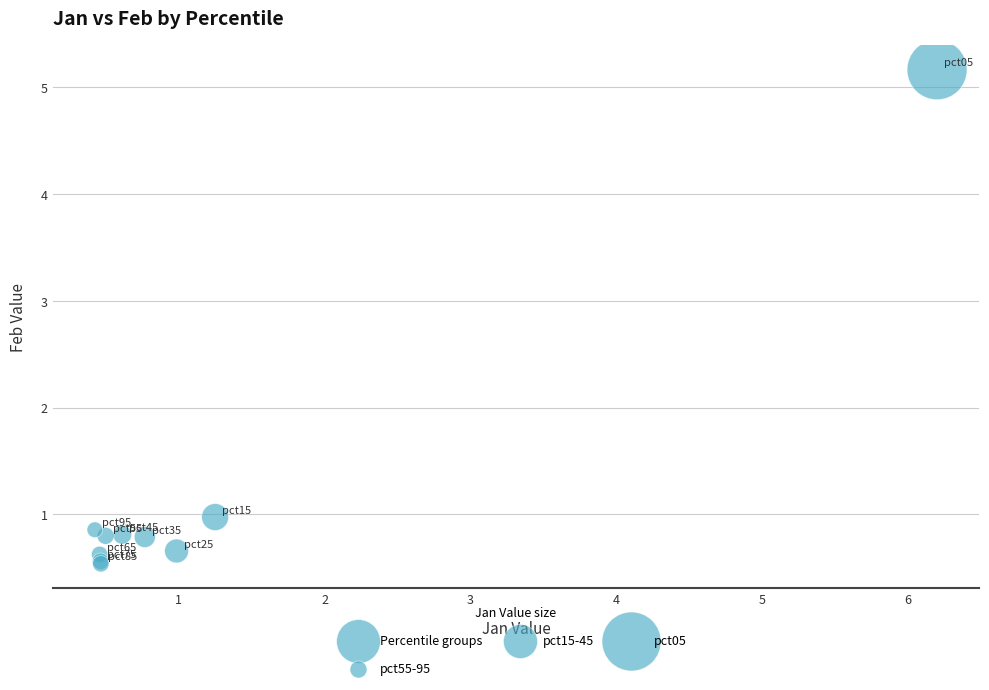

What Y value in the scatter plot is closest to 2?

1.0